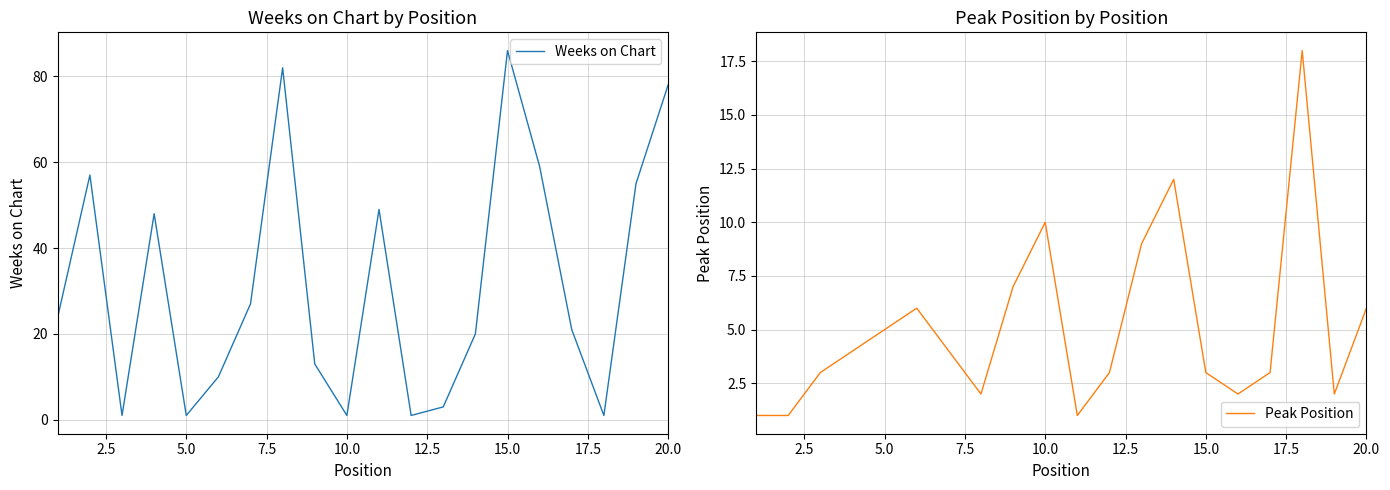

At how many categories does at least one series exceed 40?

8